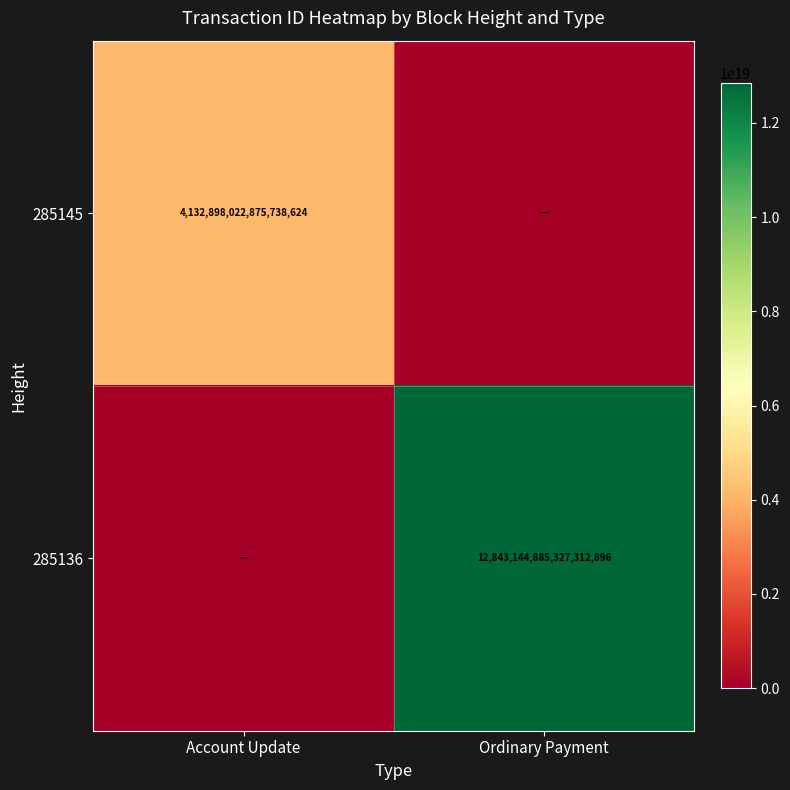

The 285145 series shows 4132898022875738624 at Account Update. True or false?

True